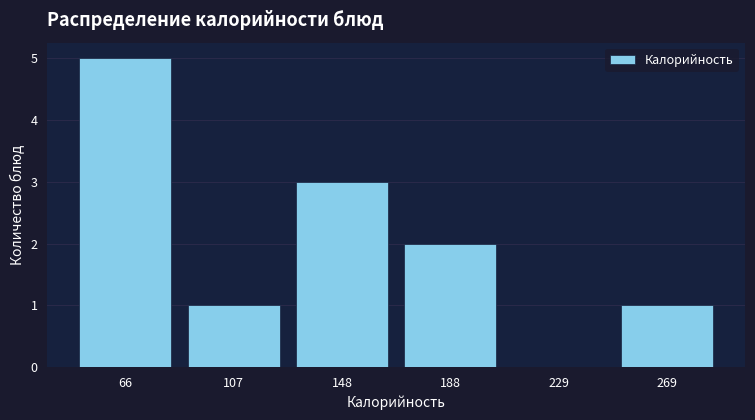

How tall is the bar that spans 130 to 170 on the x-axis? Neither the bar edges nor the heights are printed on the chart, so give them approximately, as read against the axes.

3